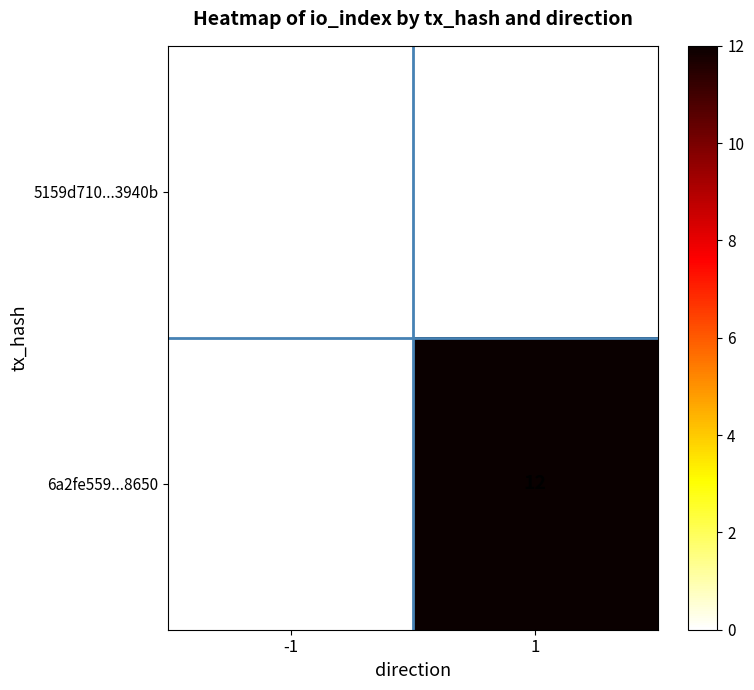

Which series has the largest total across all categories?

6a2fe559...8650